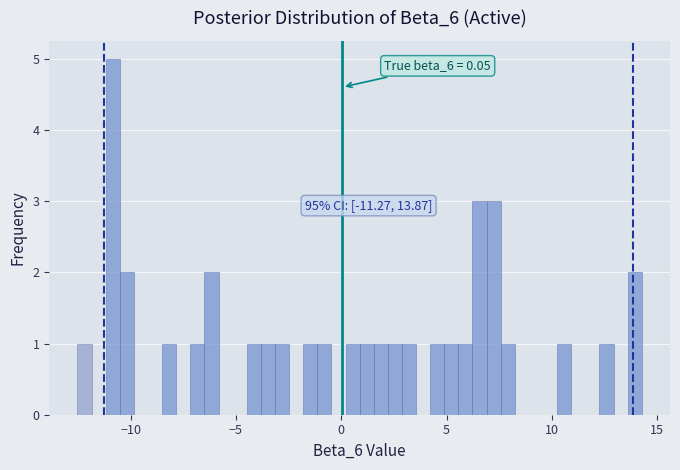

Around what value on the x-axis is the tallest bar? Give the approximate position of its centre, as read against the axis.

-11.0